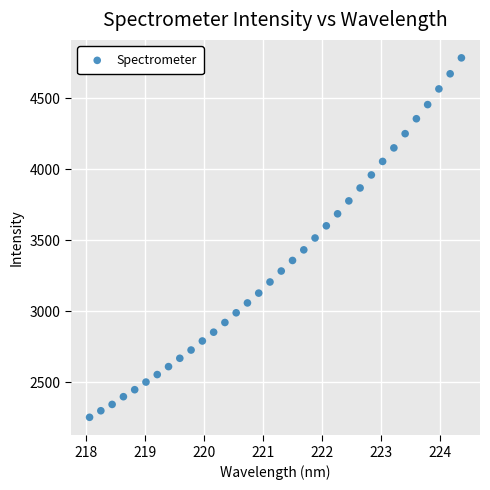

What is the range of Y values (max minus min)?

2530.7